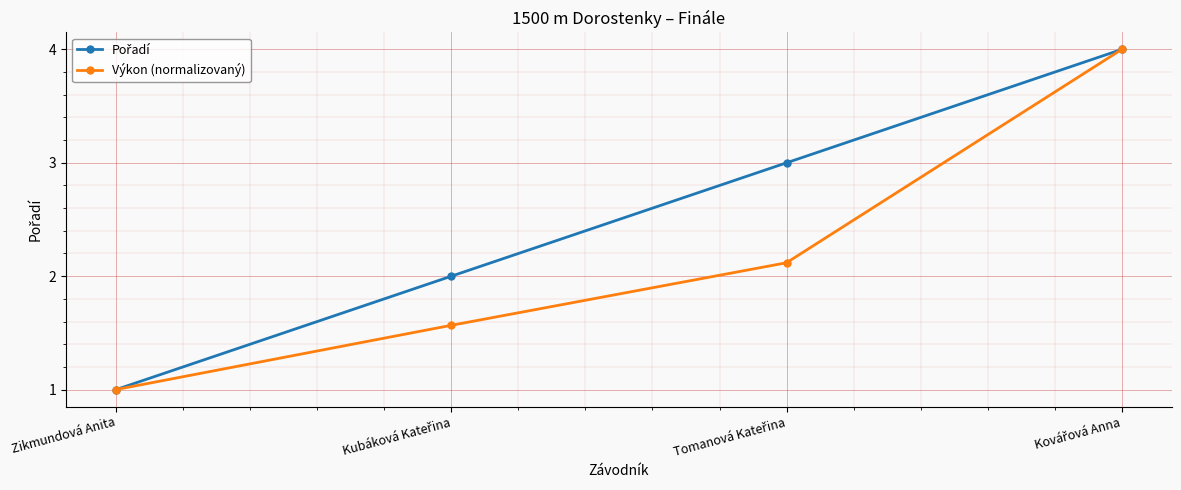

The value of Výkon (normalizovaný) at Zikmundová Anita is 0.7. True or false?

False